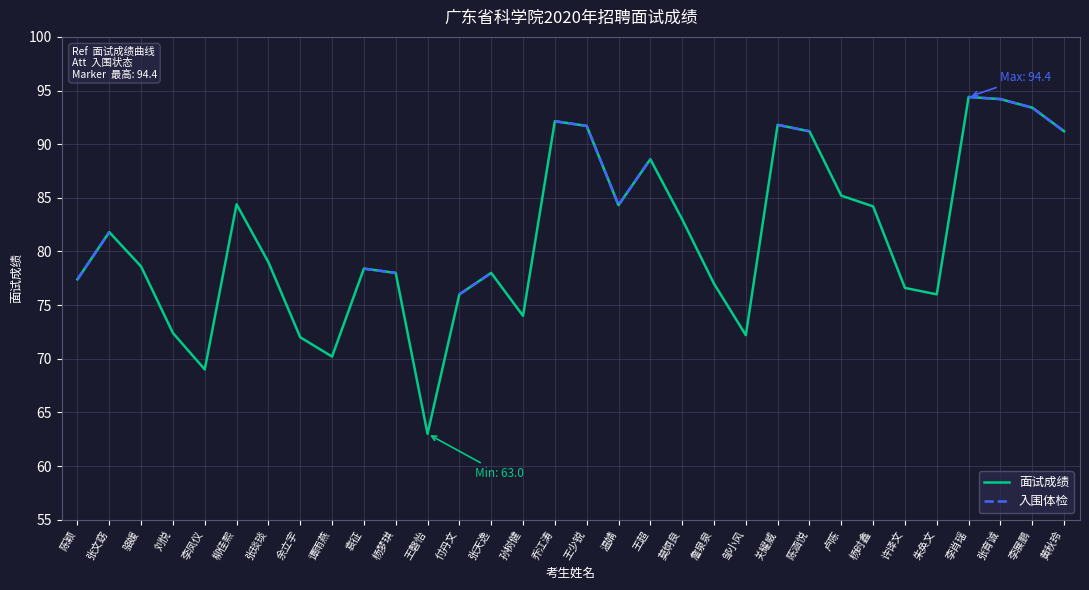

How many data points does each series have?

32